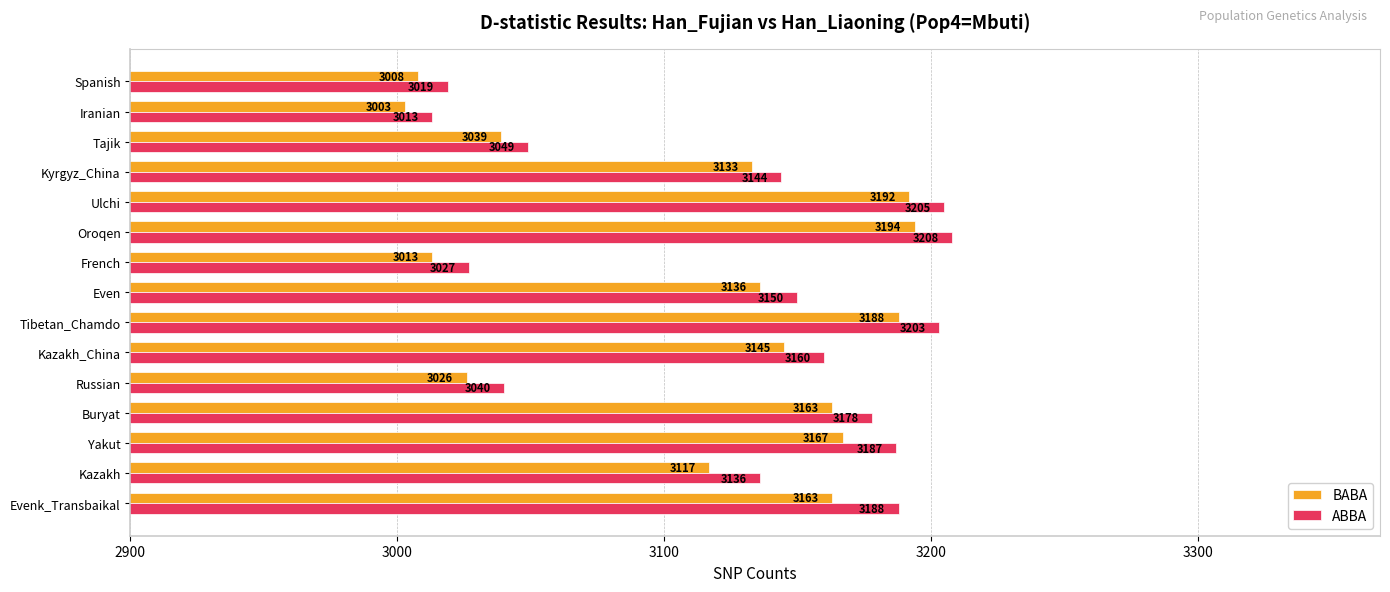

The ABBA series shows 3136 at Kazakh. True or false?

True